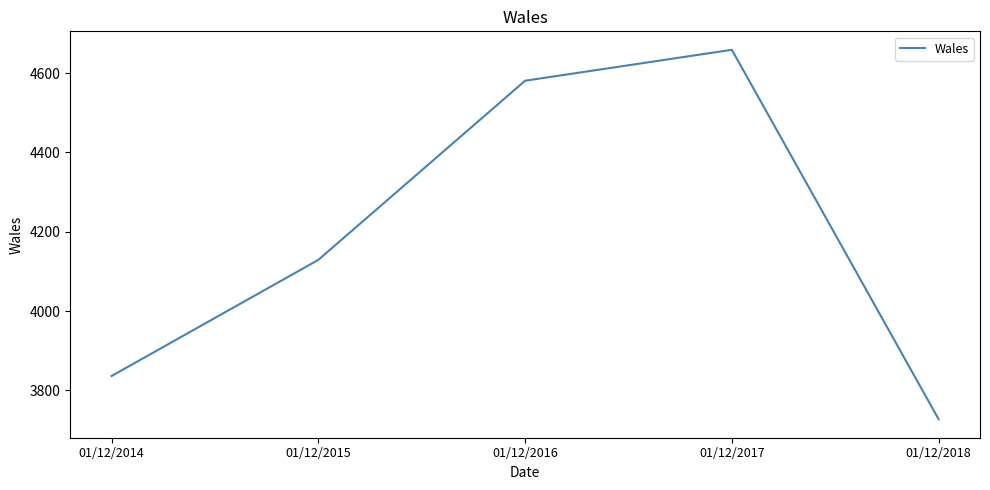

Read the value at 01/12/2018.

3727